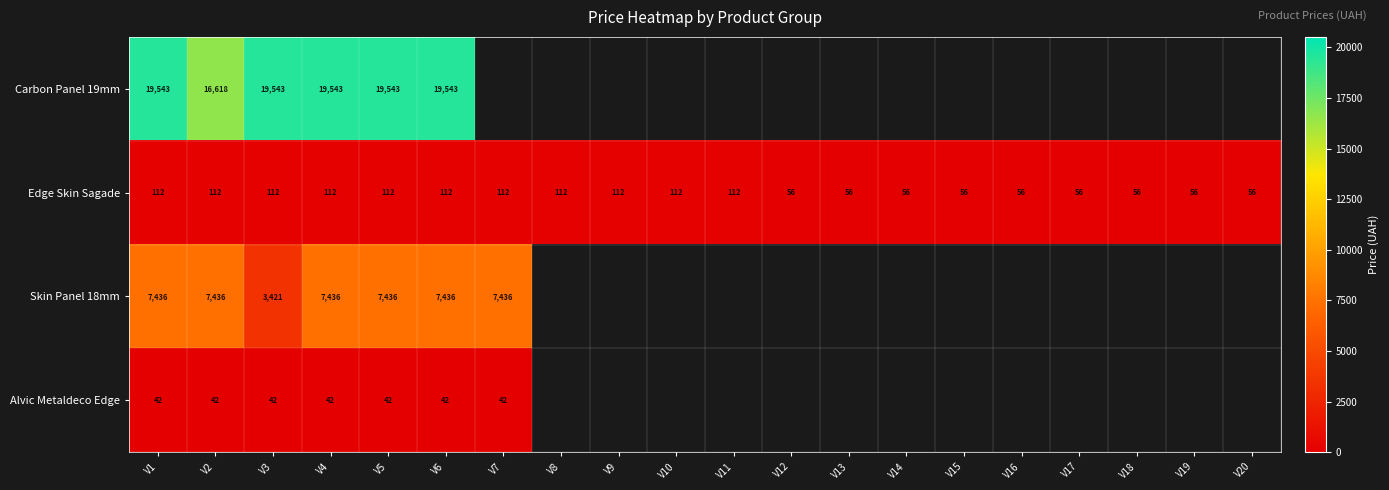

Rank the series at V5 from lowest to highest value.

Alvic Metaldeco Edge, Edge Skin Sagade, Skin Panel 18mm, Carbon Panel 19mm